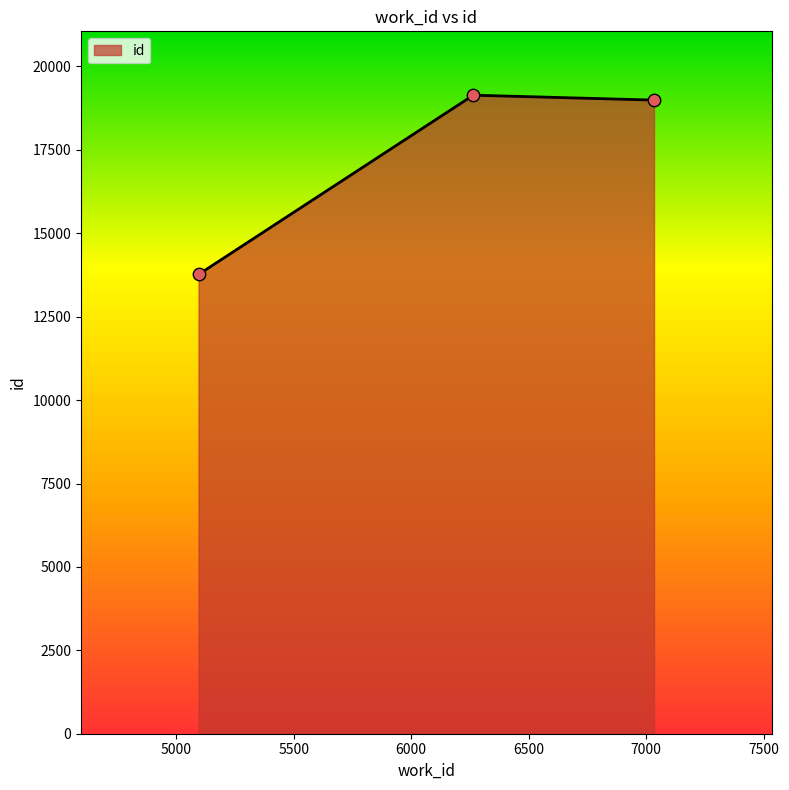

What is the sum of all values?

51899